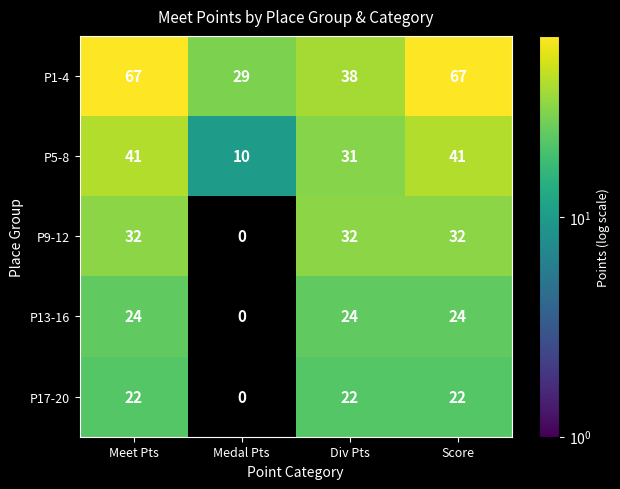

How many distinct data groups are displayed?

5